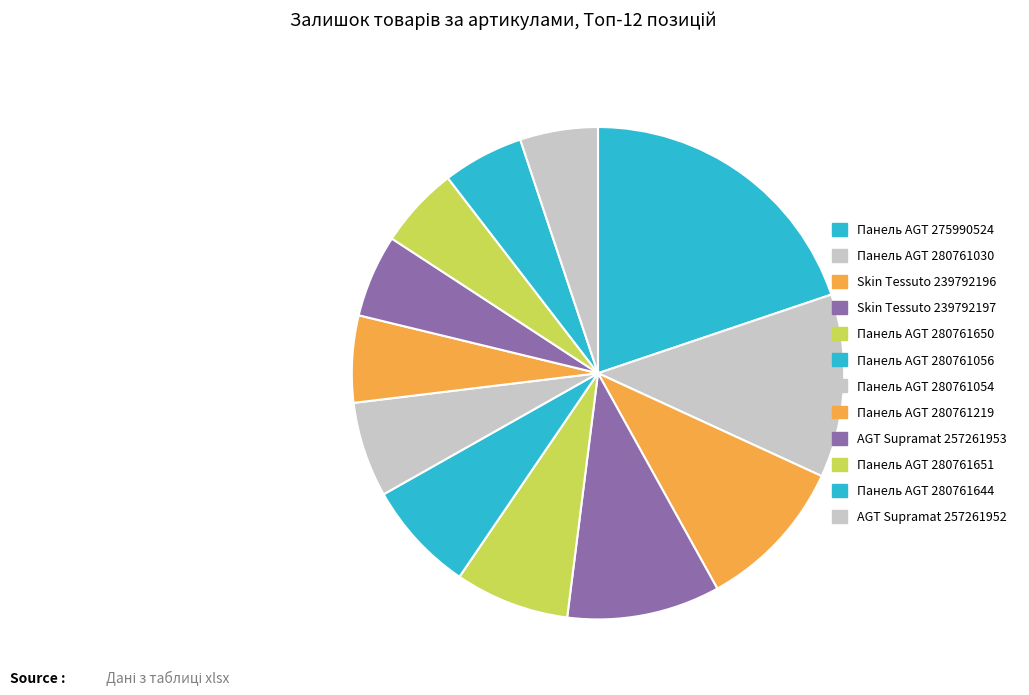

Is it true that Панель AGT 280761219 is 1% of the pie?

False